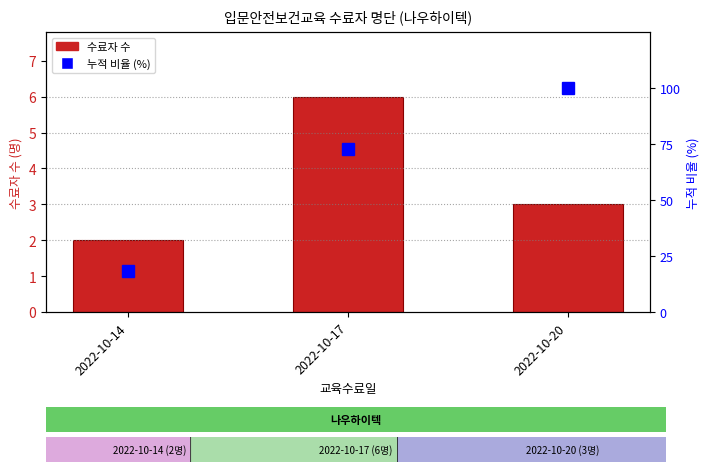

Is it true that 수료자 수 equals 9.4 at 2022-10-17?

False